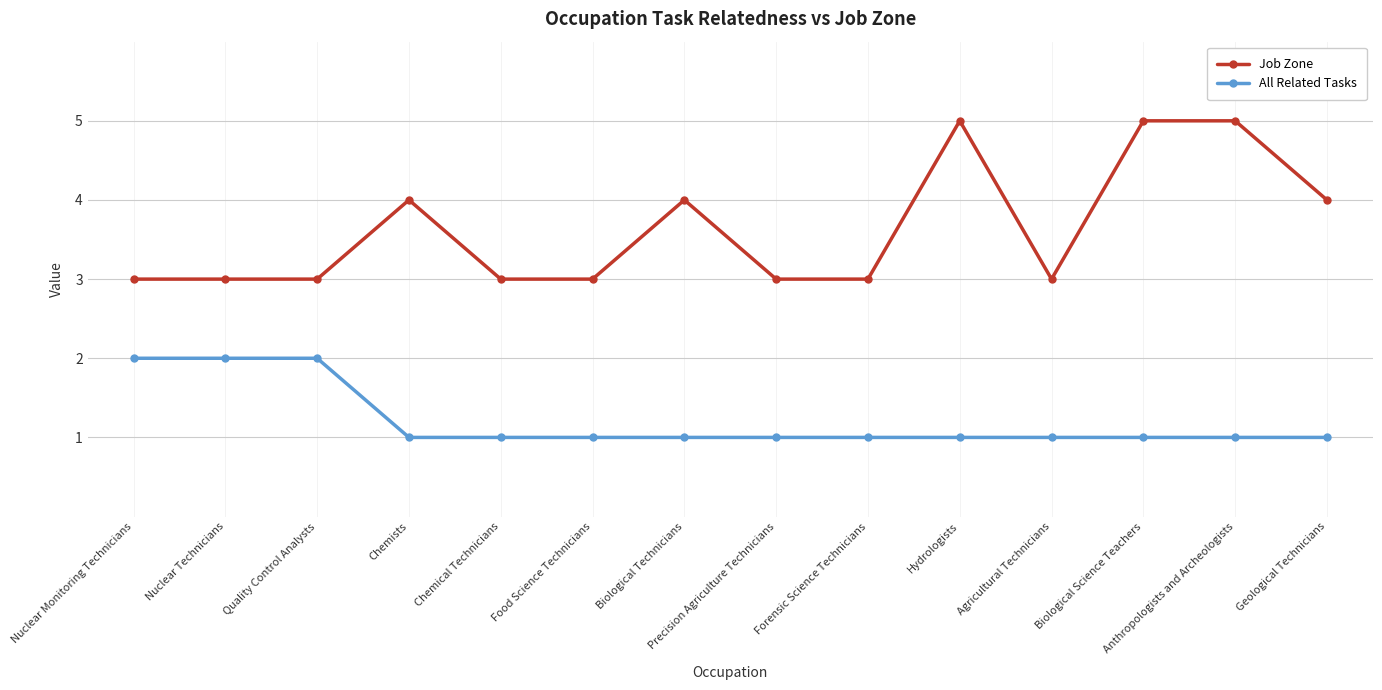

How many series are shown in this chart?

2